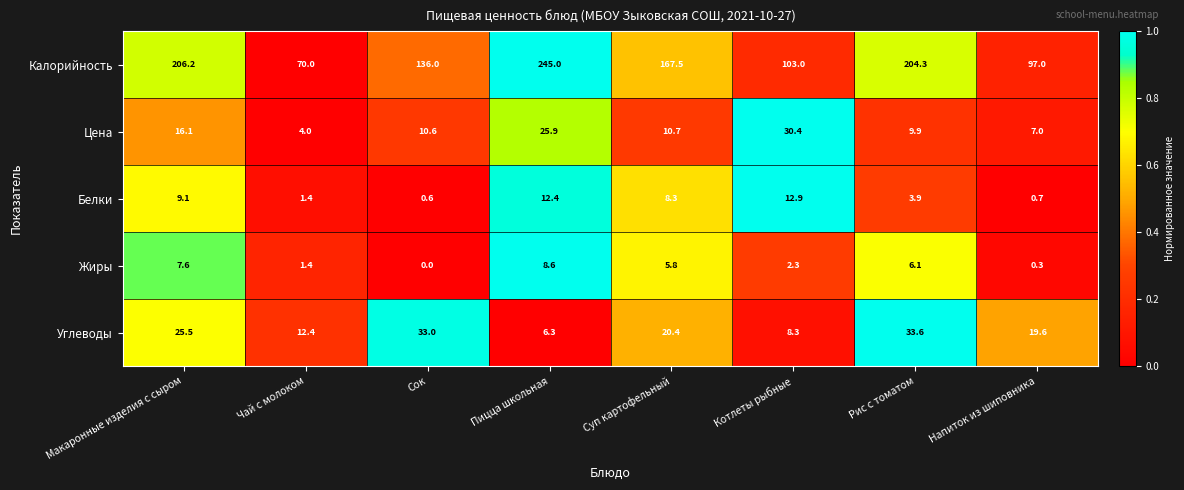

Which series has the largest range (max minus min)?

Калорийность